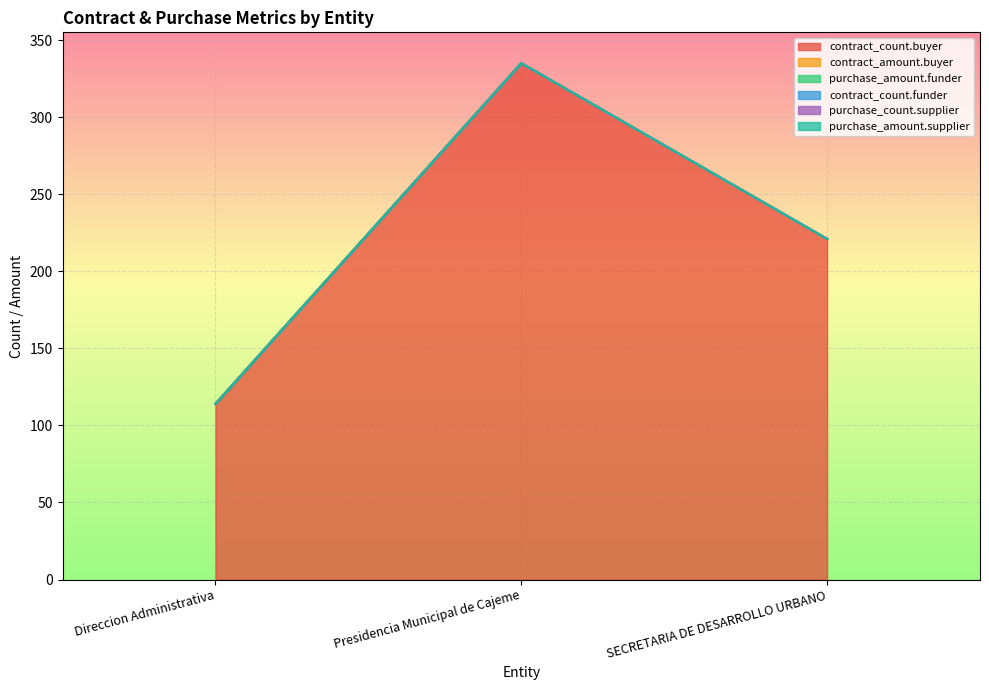

What is the label of the 2nd point from the left?

Presidencia Municipal de Cajeme